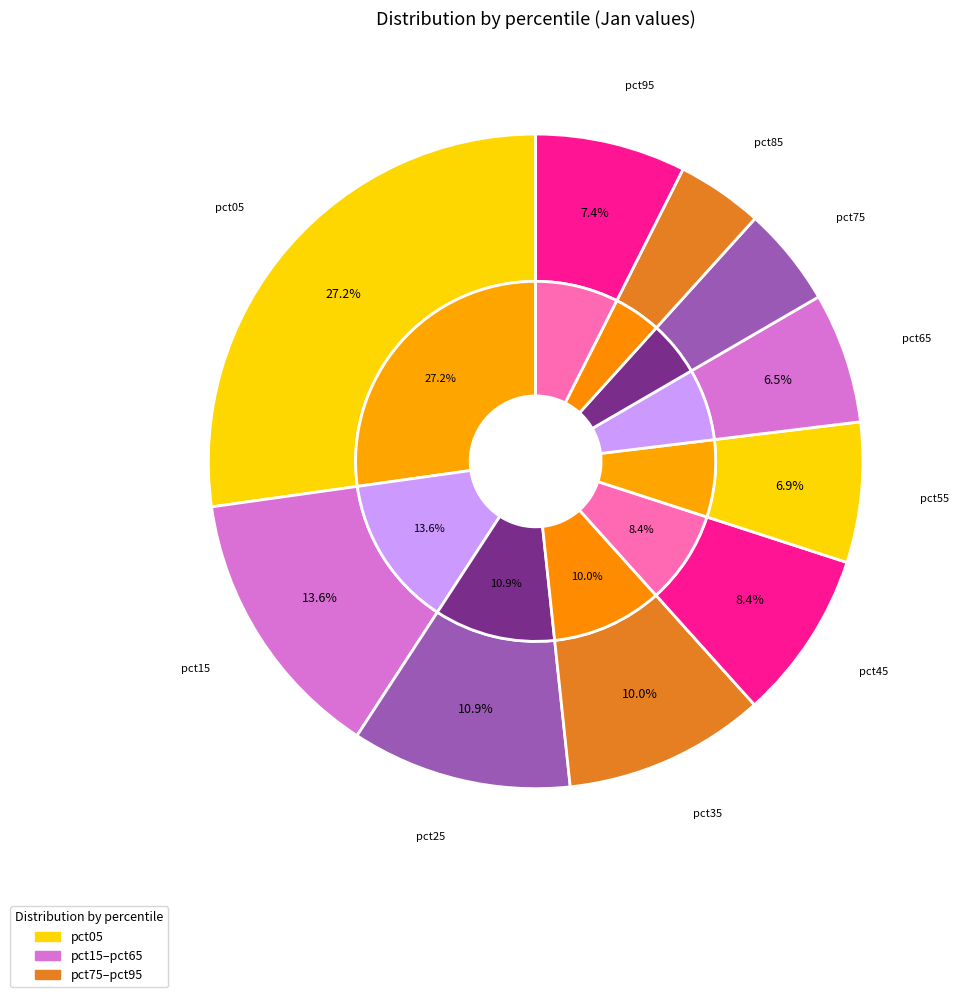

Combined, do pct55 and pct25 account for over 50%?

No